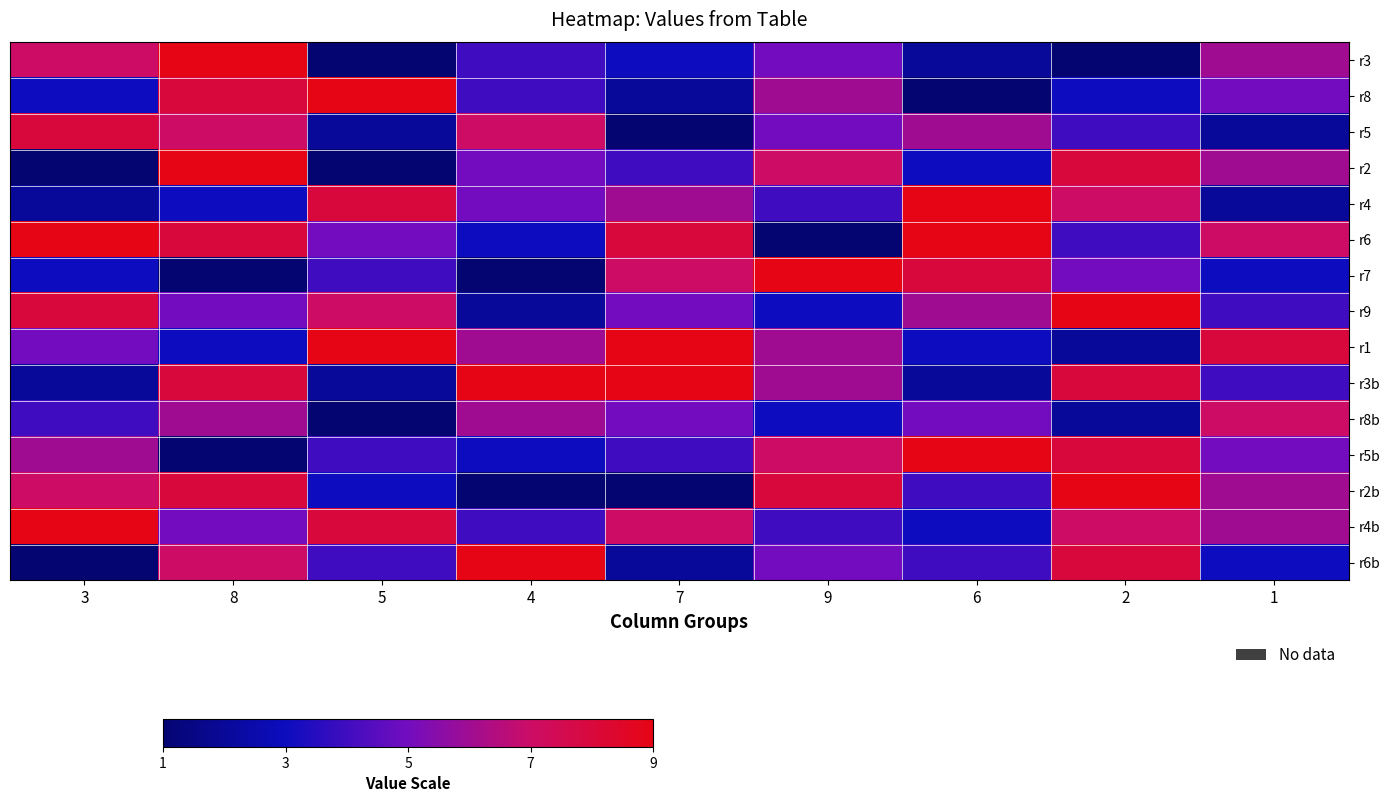

Count the number of data series in this chart.

15